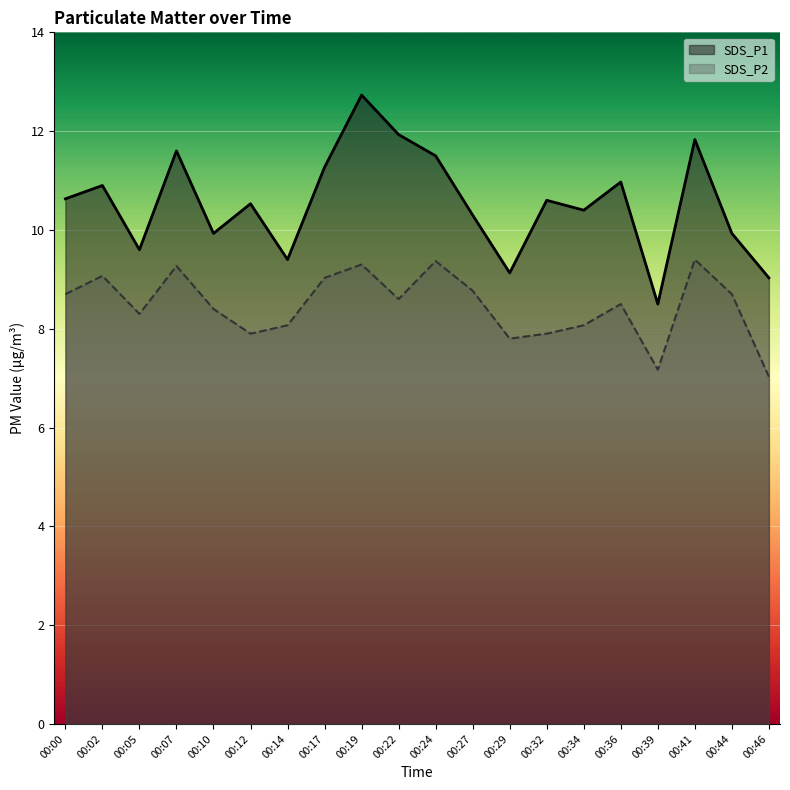

Is the value of SDS_P1 at 00:02 greater than the value of SDS_P2 at 00:12?

Yes